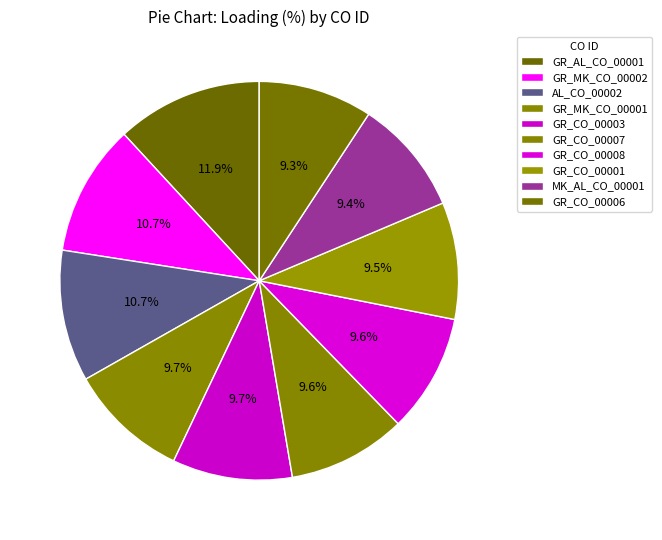

To the nearest percent, what is the average slice percentage?

10%